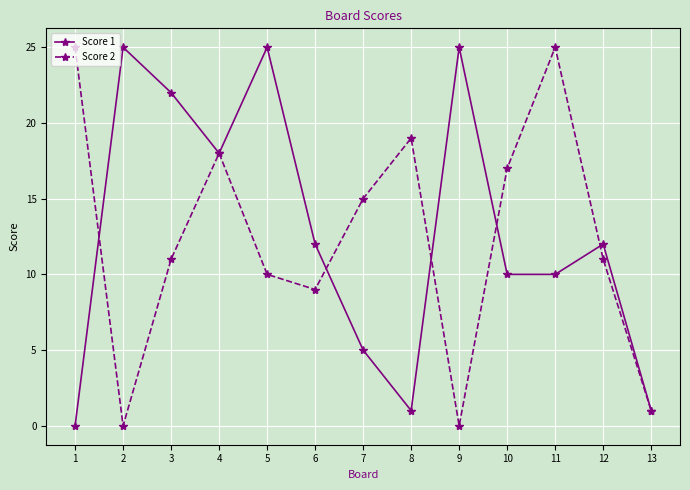

True or false: Score 2 has more than 1 points higher than both neighbors.

True